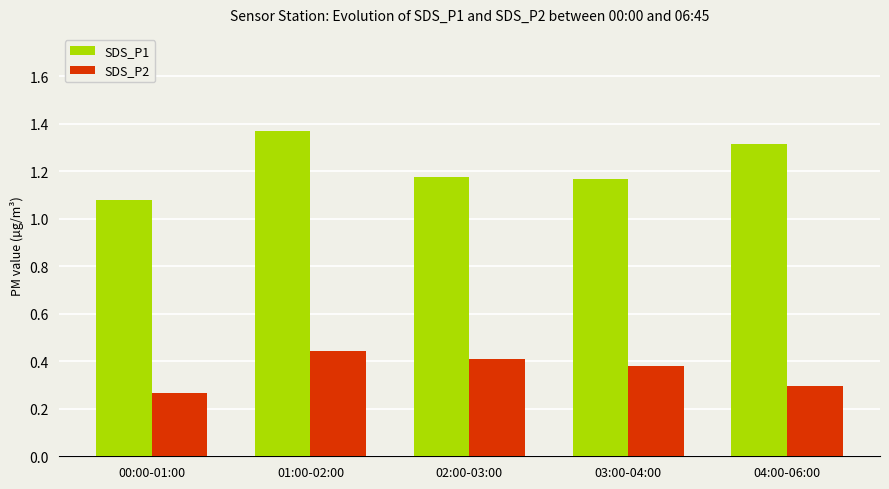

What is the spread (max minus min) of values at 03:00-04:00?

0.8